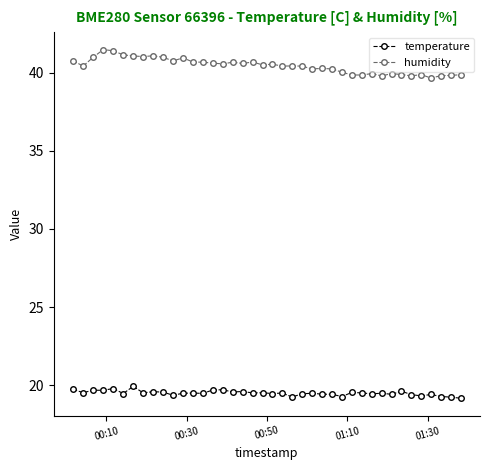

What is the greatest value displayed?

41.5